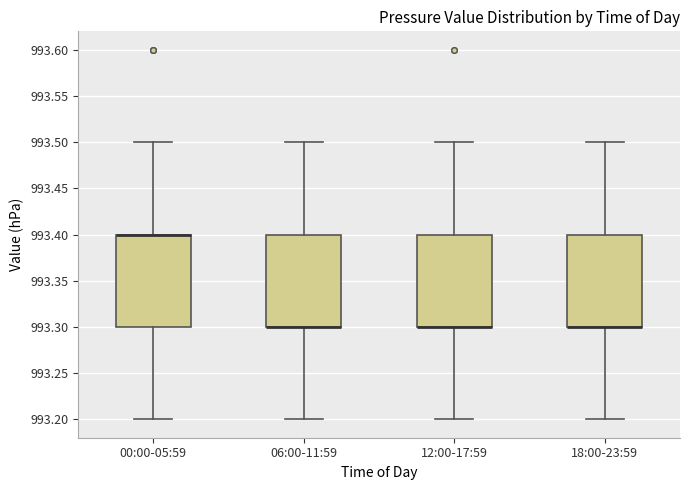

Where is the upper edge of the box for 06:00-11:59 on the y-axis? The values are not printed on the chart, so give them approximately, as read against the axis.

993.4